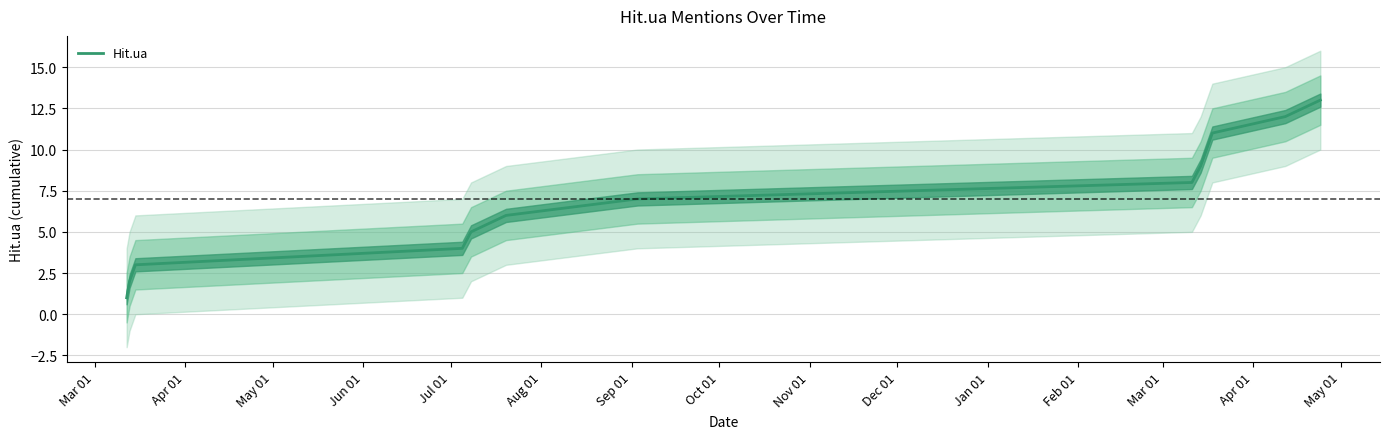

What is the ratio of the value at Apr 01 to the value at Feb 01?

0.2